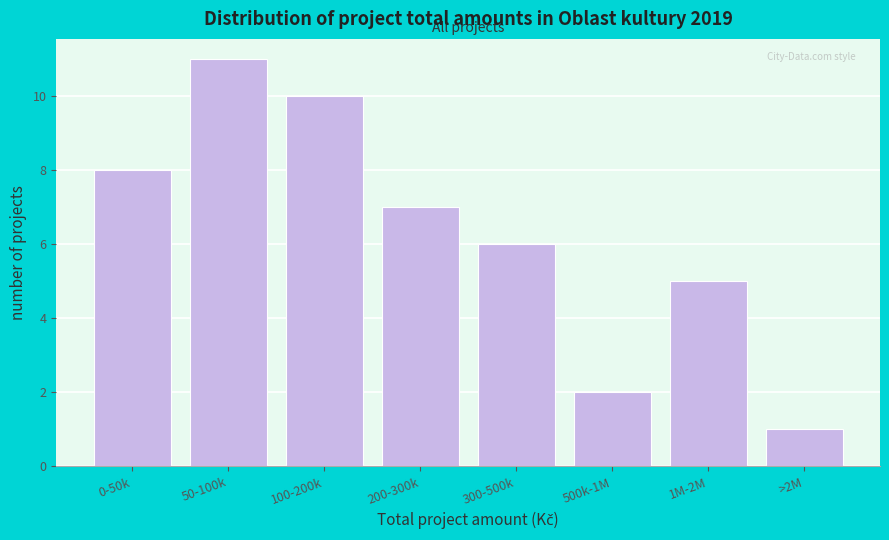

Reading right to left, transcribe all the data shown in this chart.

>2M=1	1M-2M=5	500k-1M=2	300-500k=6	200-300k=7	100-200k=10	50-100k=11	0-50k=8